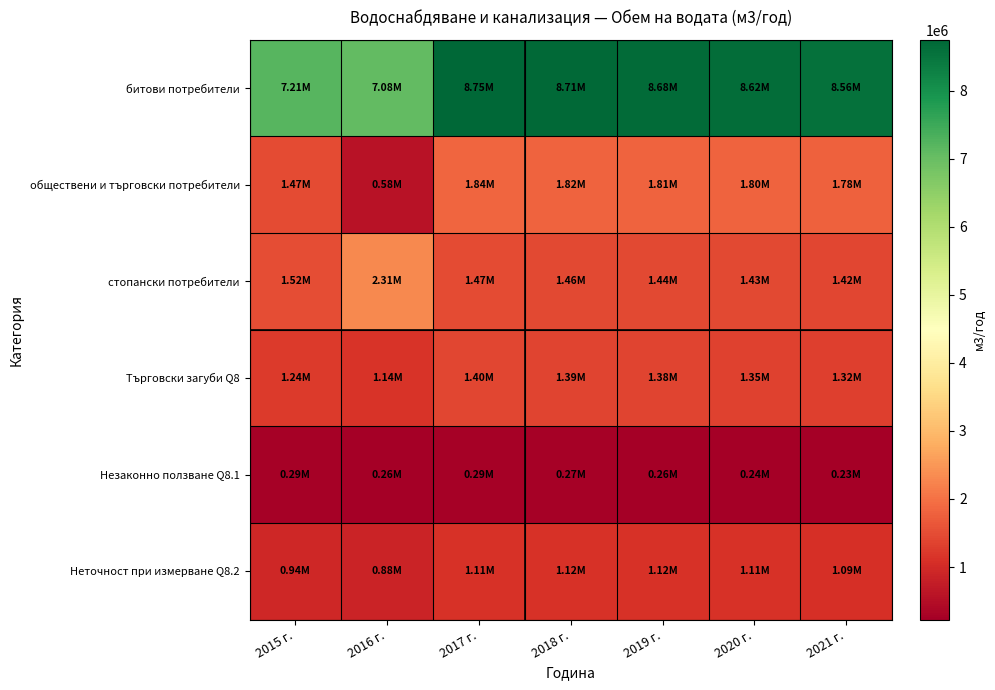

What is the minimum value shown in the chart?

228758